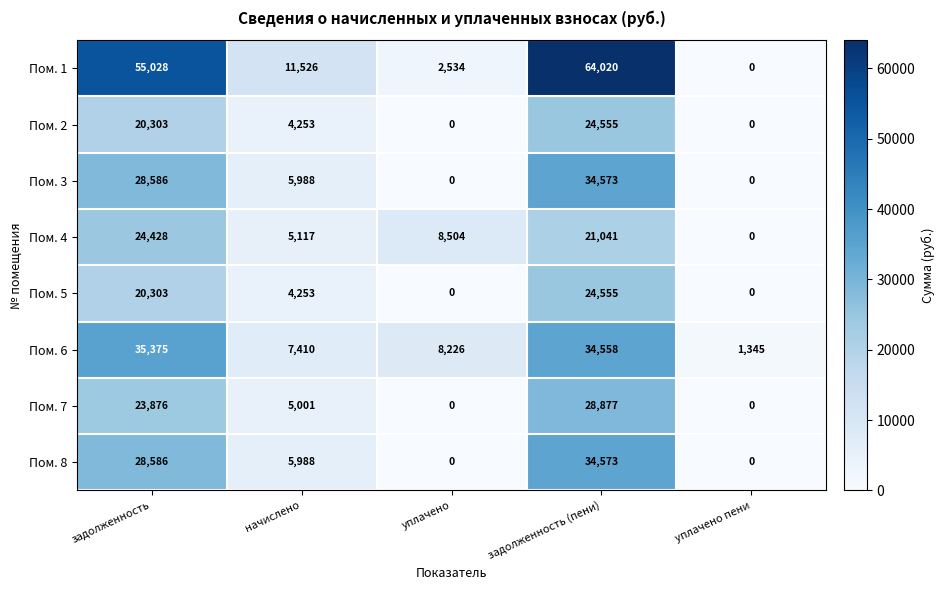

What is the maximum value shown in the chart?

64020